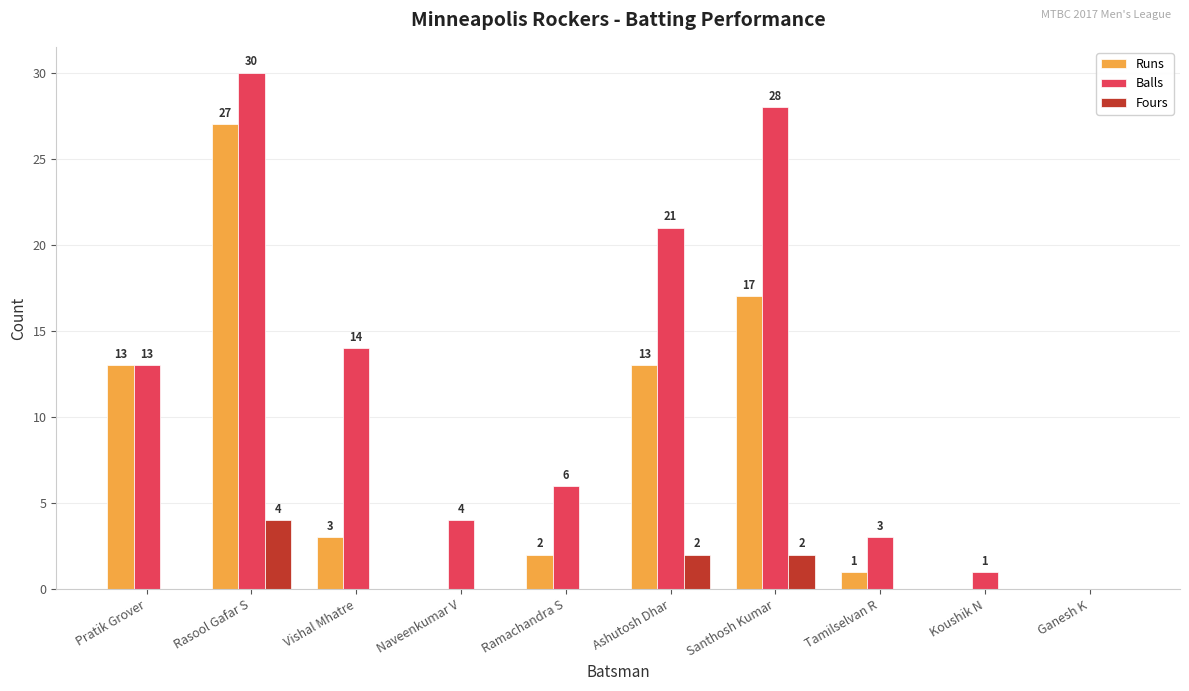

Reading left to right, what are all the values shown in this chart?

Runs: Pratik Grover=13	Rasool Gafar S=27	Vishal Mhatre=3	Naveenkumar V=0	Ramachandra S=2	Ashutosh Dhar=13	Santhosh Kumar=17	Tamilselvan R=1	Koushik N=0	Ganesh K=0
Balls: Pratik Grover=13	Rasool Gafar S=30	Vishal Mhatre=14	Naveenkumar V=4	Ramachandra S=6	Ashutosh Dhar=21	Santhosh Kumar=28	Tamilselvan R=3	Koushik N=1	Ganesh K=0
Fours: Pratik Grover=0	Rasool Gafar S=4	Vishal Mhatre=0	Naveenkumar V=0	Ramachandra S=0	Ashutosh Dhar=2	Santhosh Kumar=2	Tamilselvan R=0	Koushik N=0	Ganesh K=0